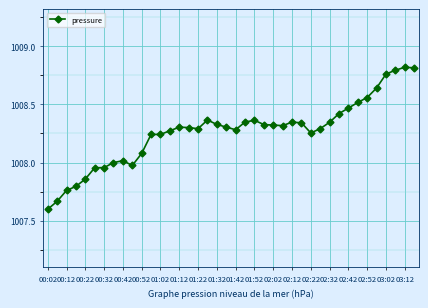

What is the difference between the maximum and minimum values?

1.2